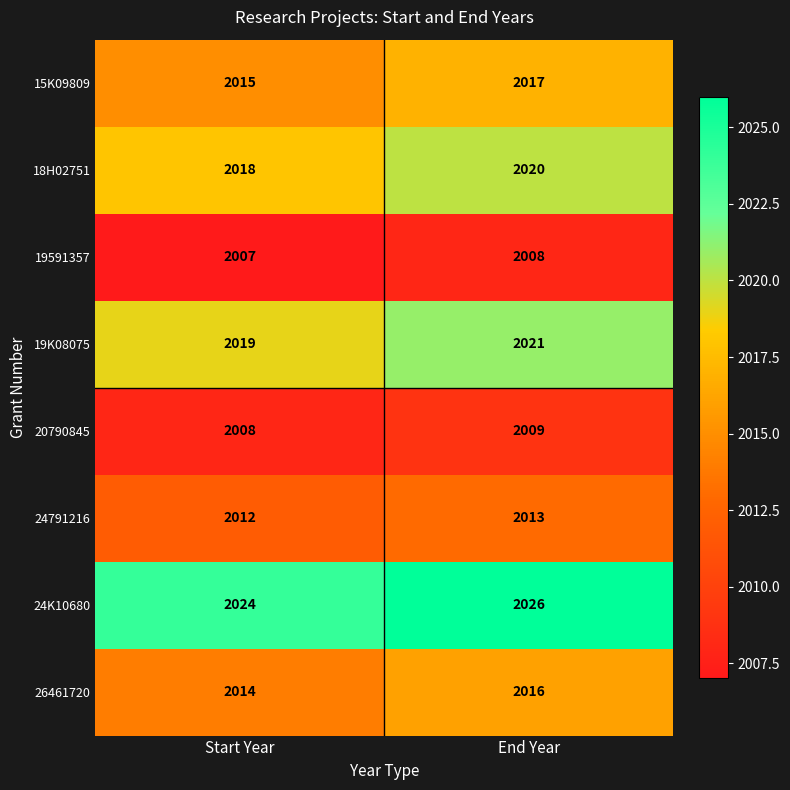

True or false: 19K08075 has a value of 3283 at End Year.

False